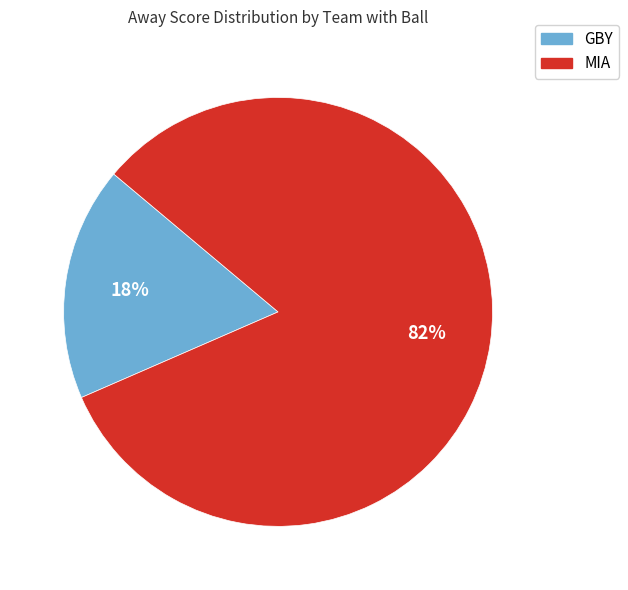

What is the majority slice?

MIA